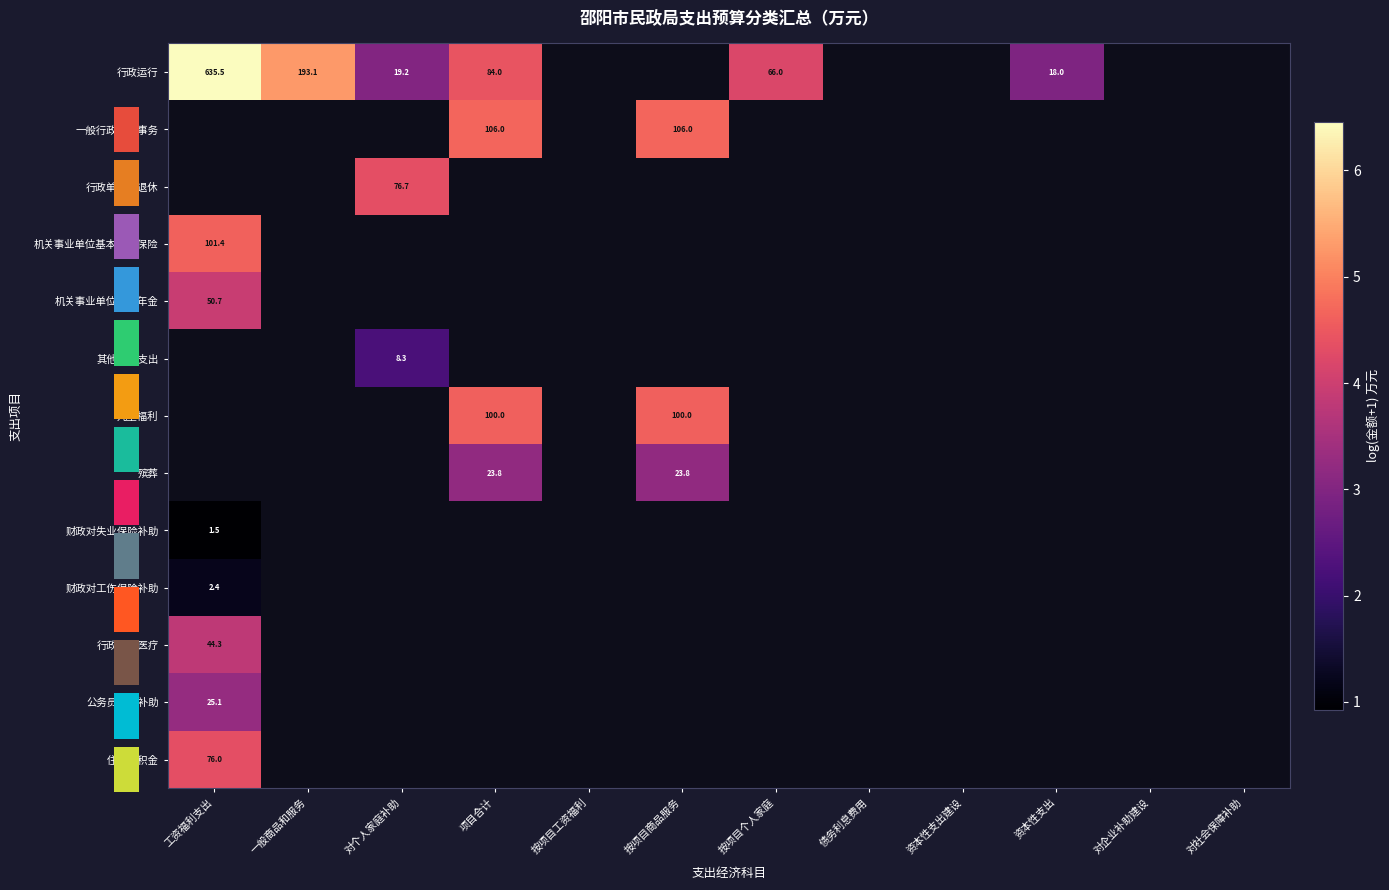

Where is 行政运行 nearest to the value 4?

按项目个人家庭